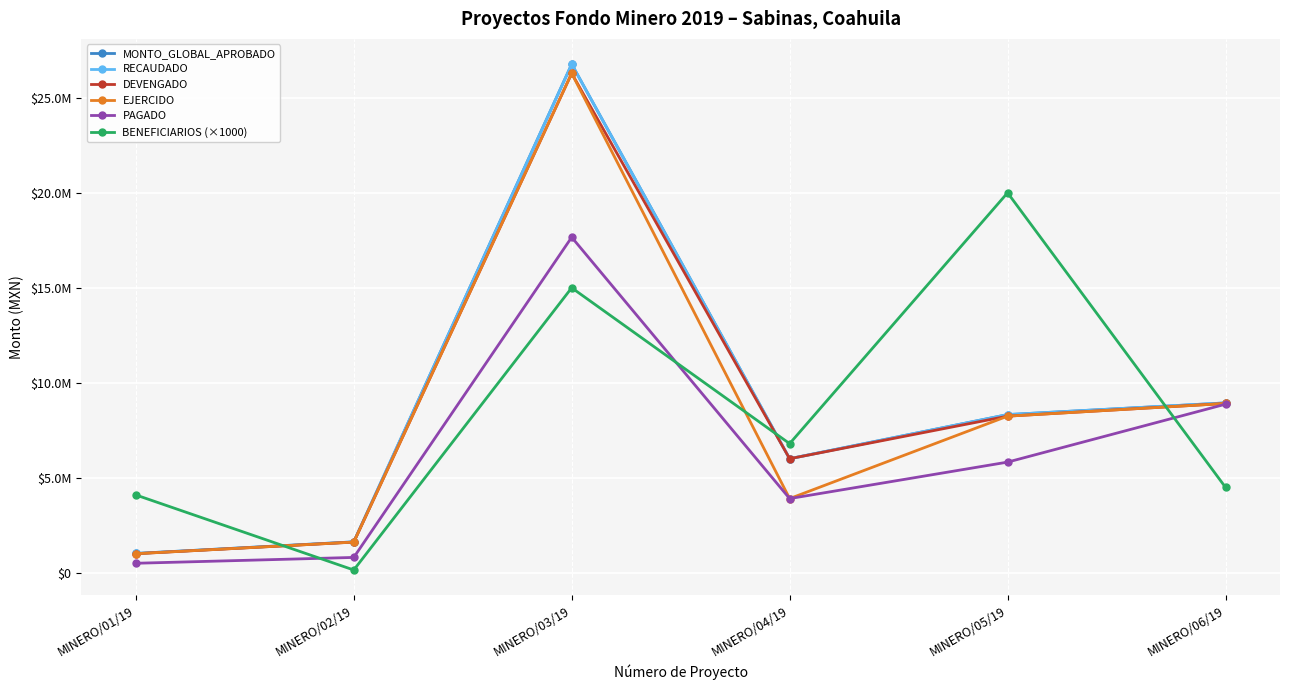

True or false: DEVENGADO and MONTO_GLOBAL_APROBADO cross at least once.

False